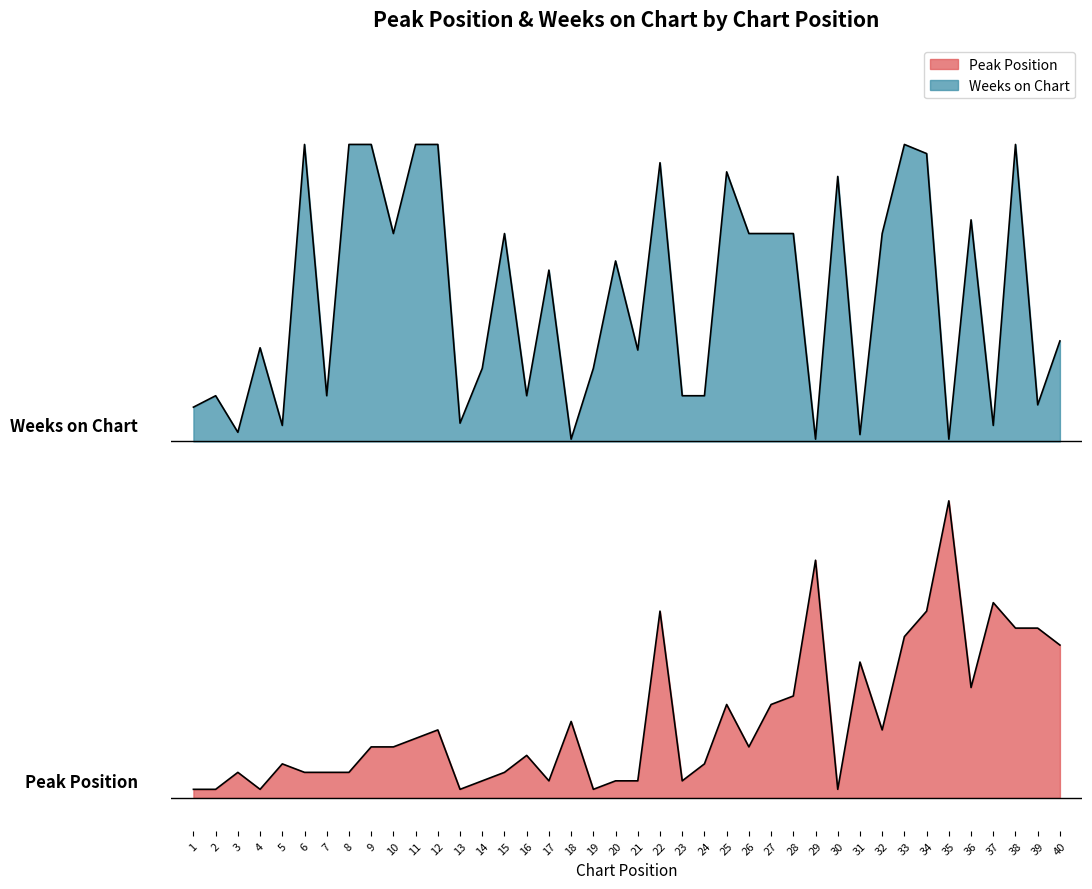

True or false: Weeks on Chart and Peak Position intersect in this chart.

False